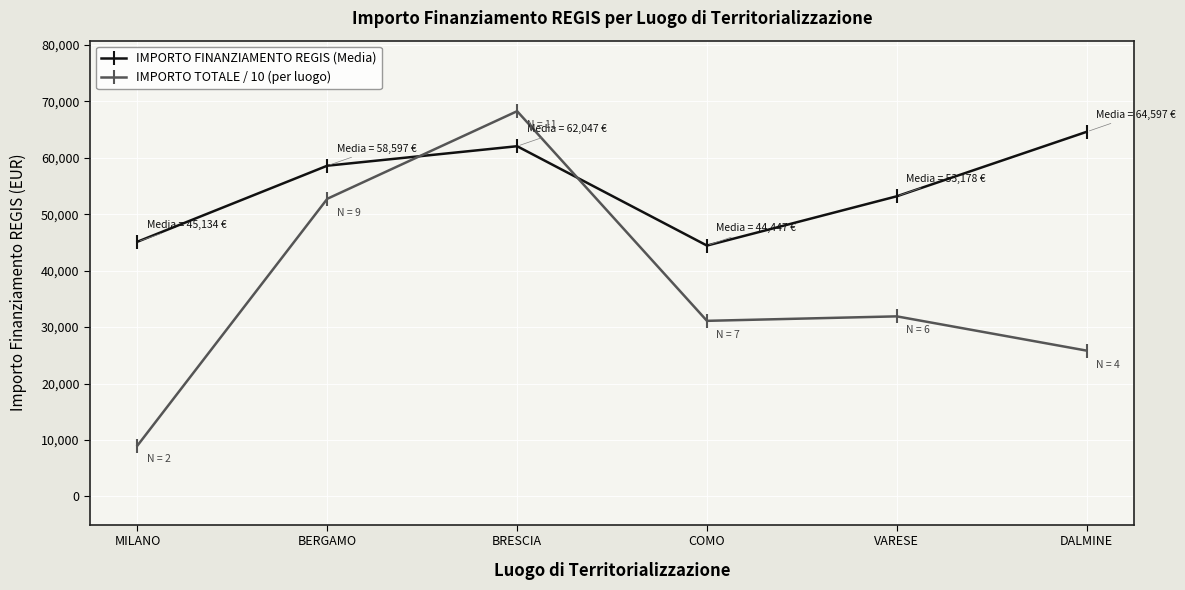

After their last crossing, which series has the higher values: IMPORTO FINANZIAMENTO REGIS (Media) or IMPORTO TOTALE / 10 (per luogo)?

IMPORTO FINANZIAMENTO REGIS (Media)